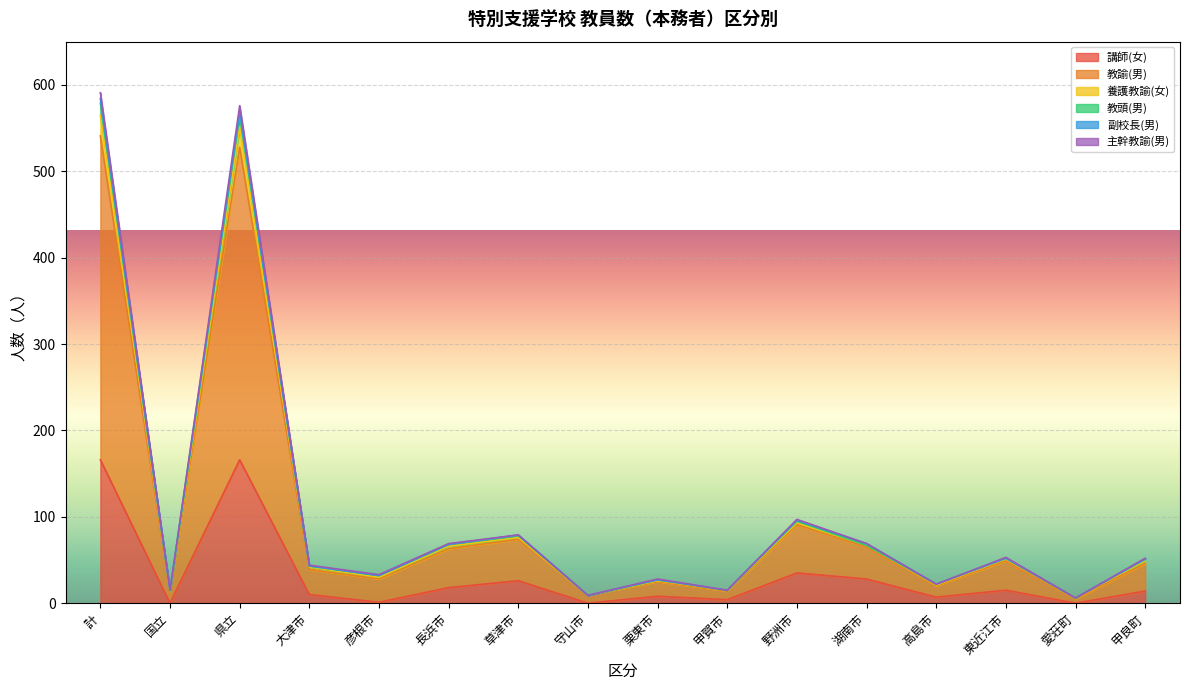

Is it true that 講師(女) equals 166 at 計?

True